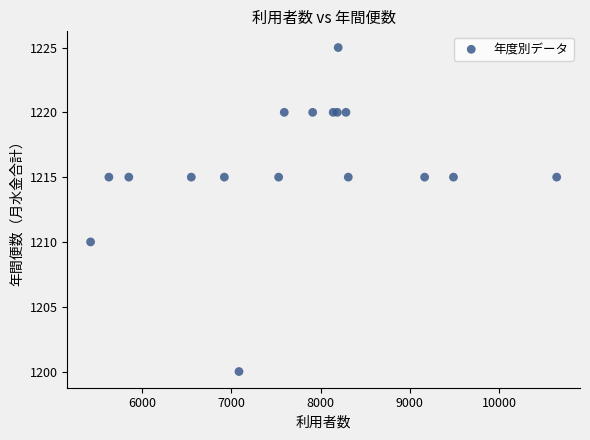

What Y value in the scatter plot is closest to 1212?

1210